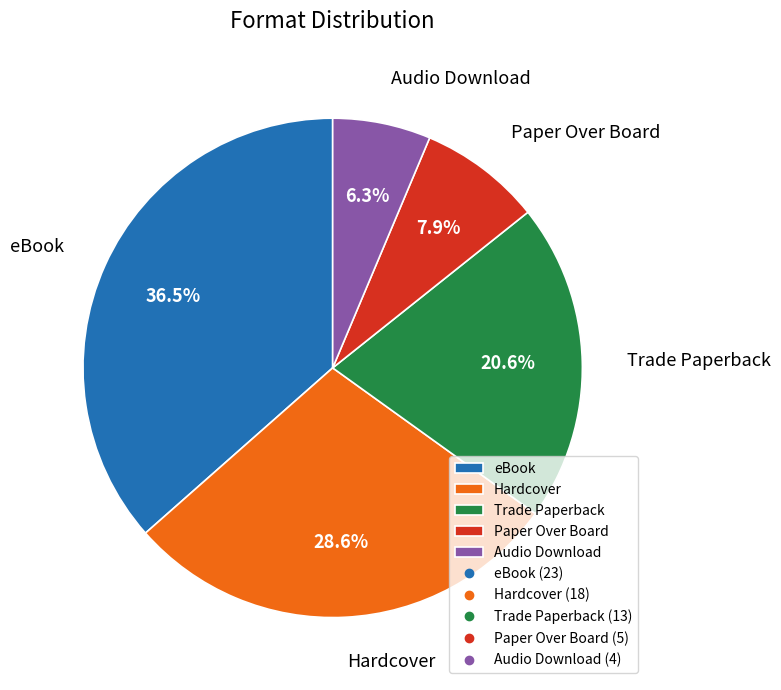

Count the number of slices in the pie.

5